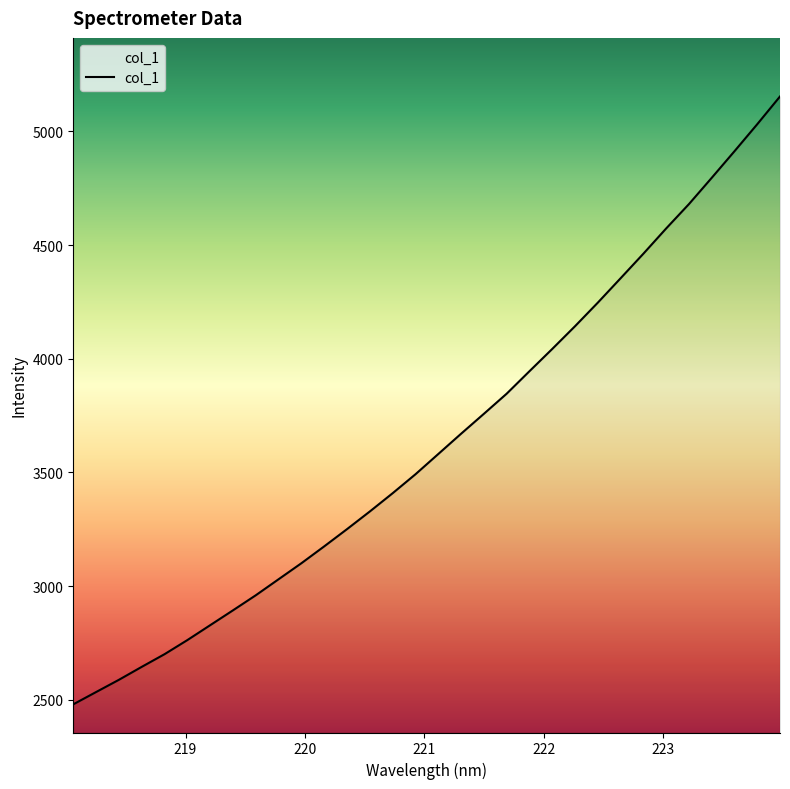

What is the maximum value shown in the chart?

5153.8